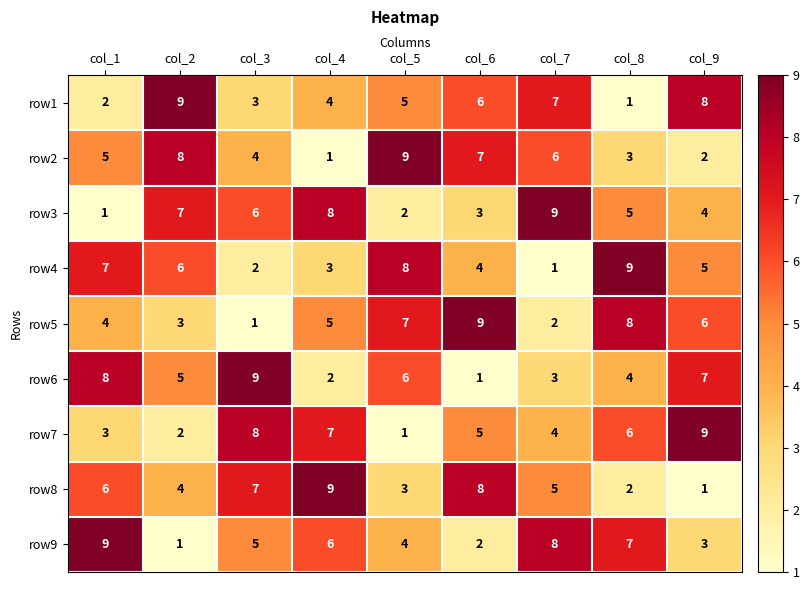

What is the difference between the maximum and minimum values in the row2 series?

8